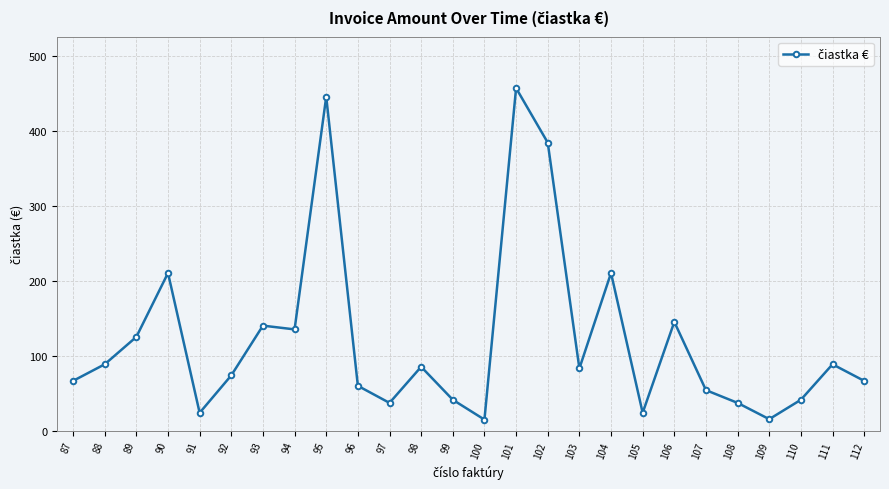

The value at 110 is 41.2. True or false?

True